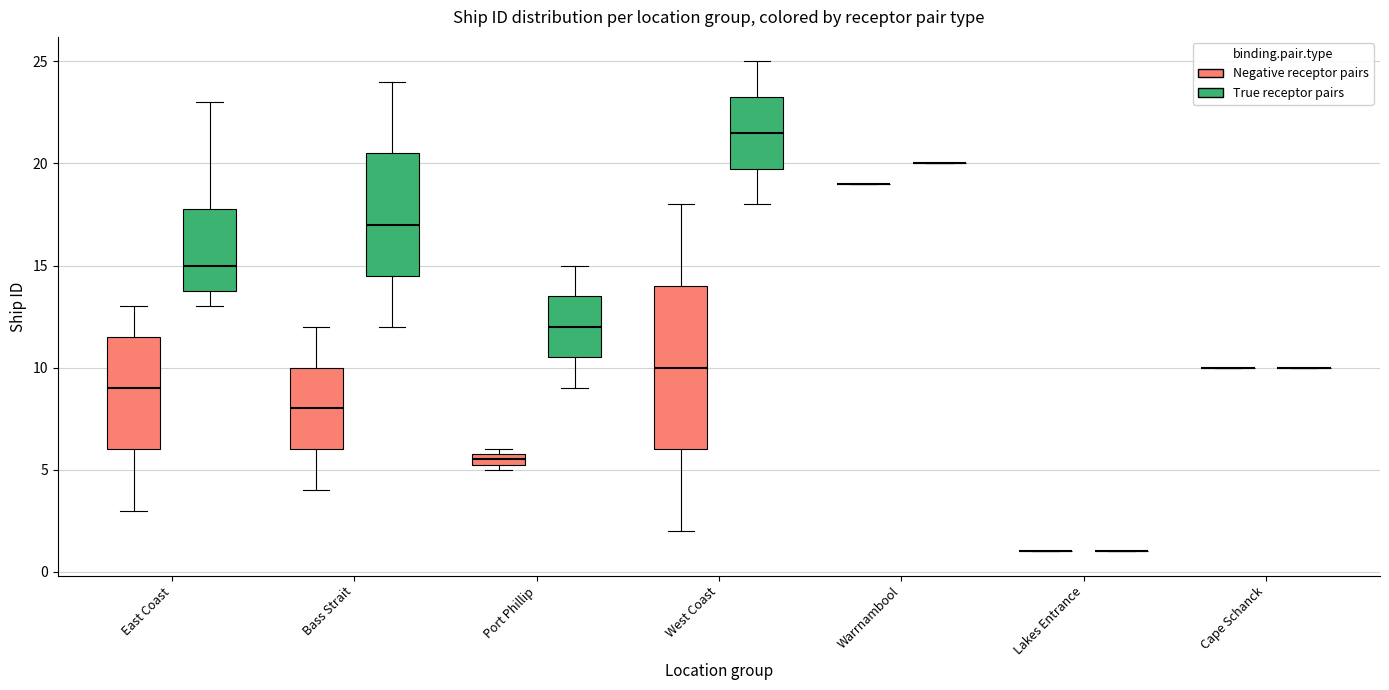

Which box is the tallest, from its lower edge to its upper edge?

West Coast (Negative receptor pairs)